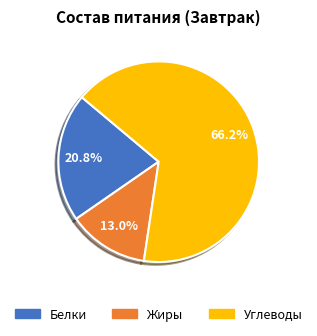

To the nearest percent, what percentage of the pie is Жиры?

13%